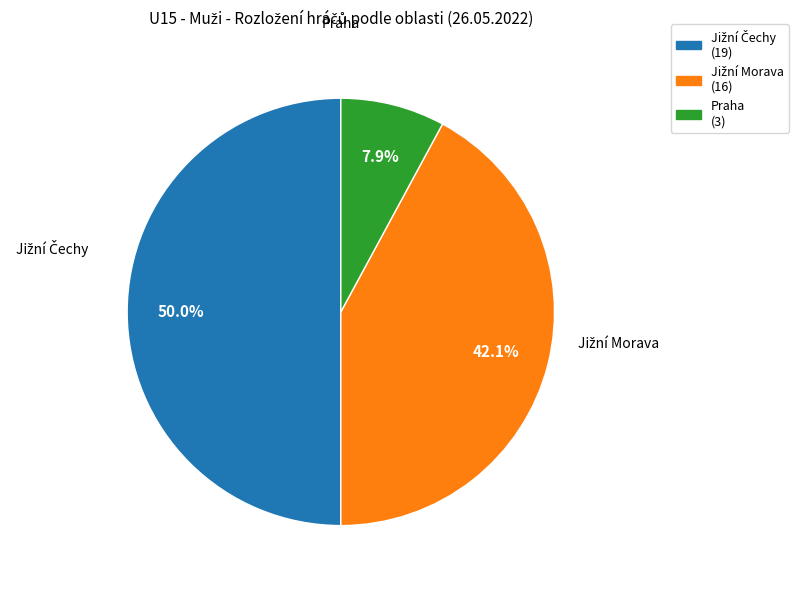

What percentage is NOT represented by Praha (3)?

92.1%